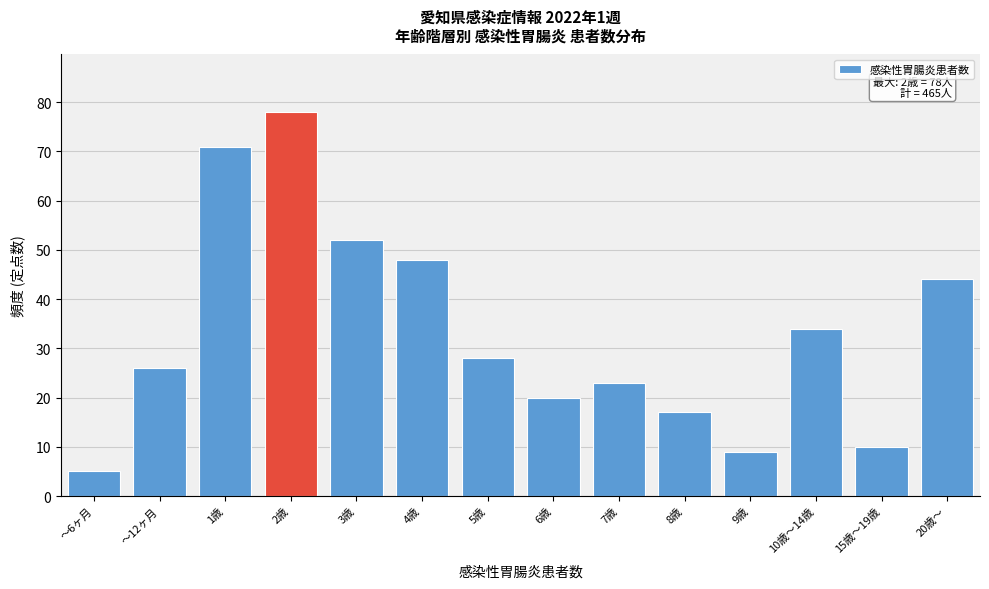

Reading right to left, extract all data points from this chart.

44	10	34	9	17	23	20	28	48	52	78	71	26	5